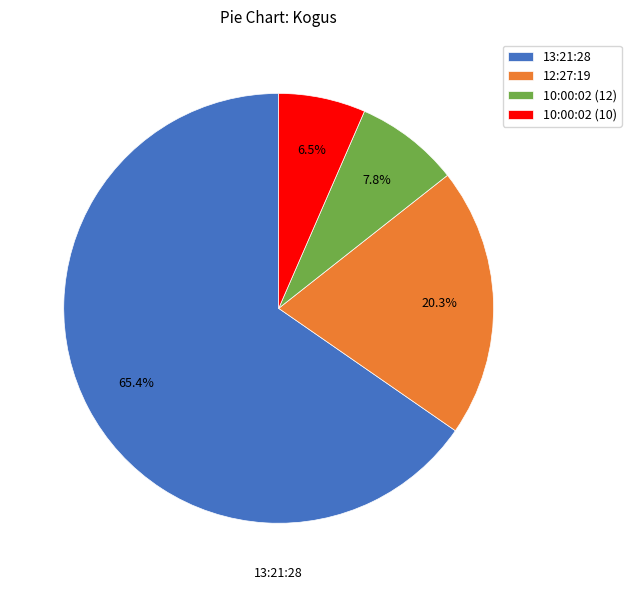

Which category has the biggest portion of the pie?

13:21:28